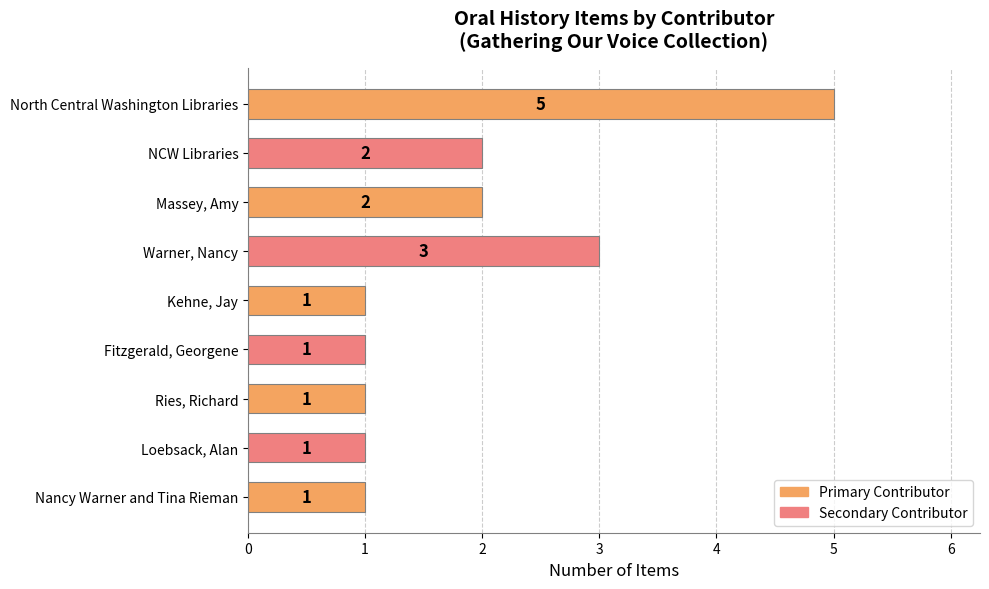

Is it true that the value at Massey, Amy is 3?

False